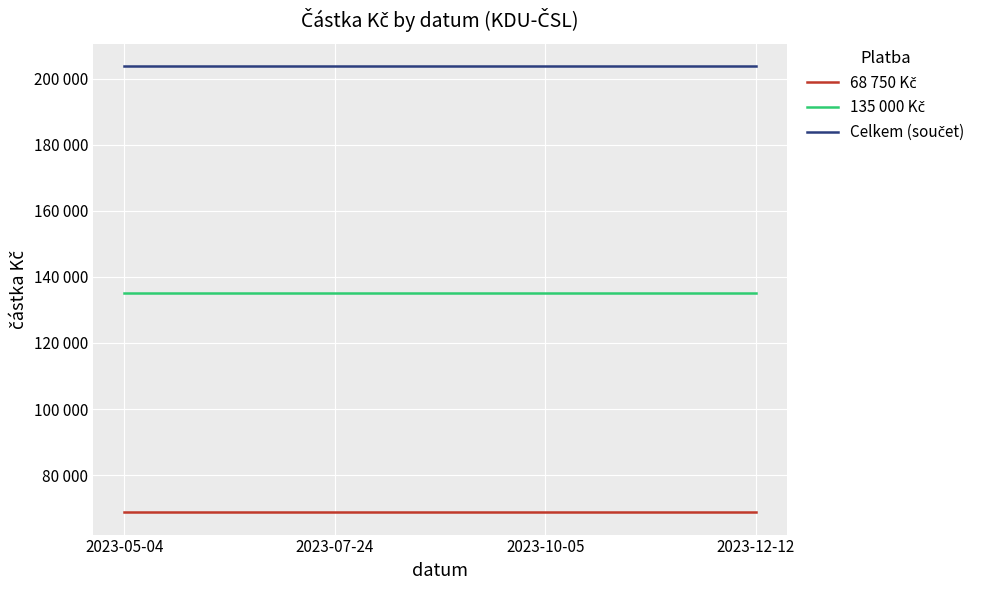

Reading right to left, extract all data points from this chart.

68 750 Kč: 2023-12-12=68750	2023-10-05=68750	2023-07-24=68750	2023-05-04=68750
135 000 Kč: 2023-12-12=135000	2023-10-05=135000	2023-07-24=135000	2023-05-04=135000
Celkem (součet): 2023-12-12=203750	2023-10-05=203750	2023-07-24=203750	2023-05-04=203750